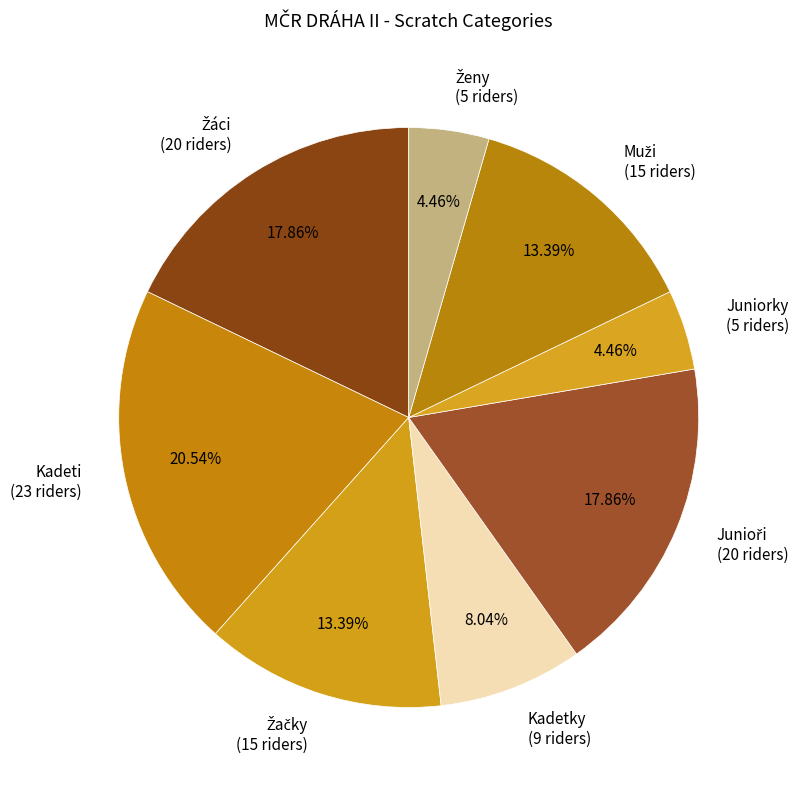

To the nearest percent, what is the average slice percentage?

12%